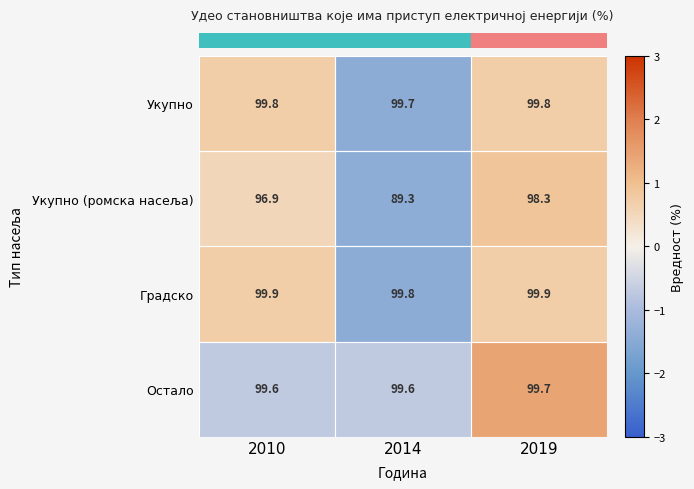

What is the minimum value shown in the chart?

89.3